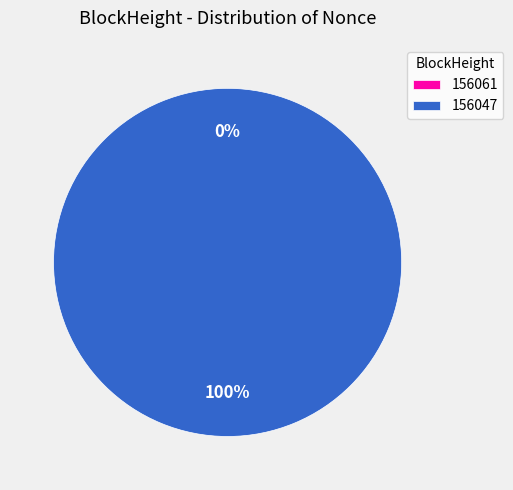

To the nearest percent, what is the average slice percentage?

50%